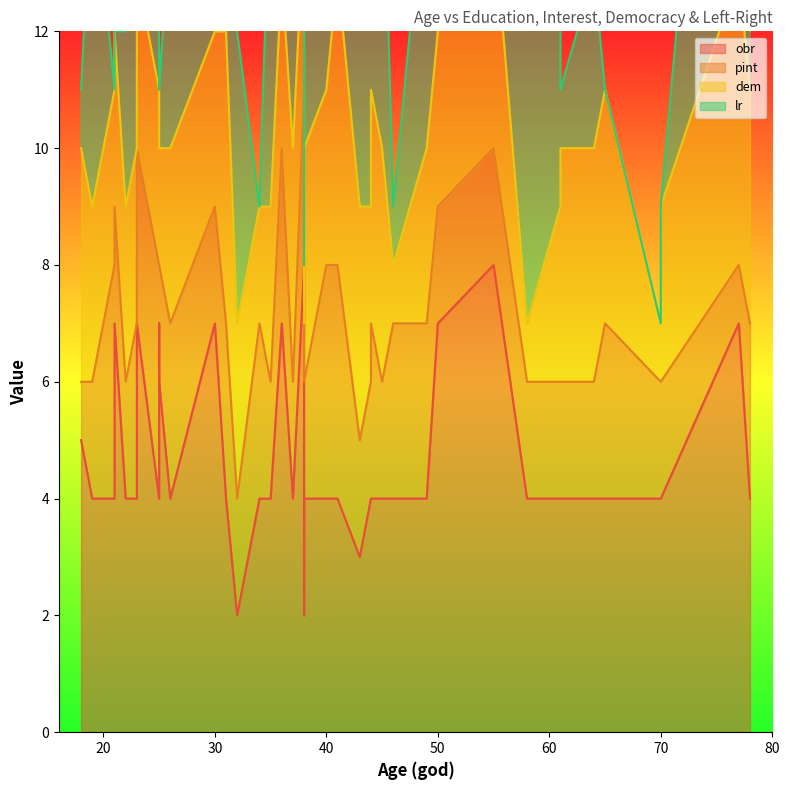

How many interior local valleys does the pint series have?

8